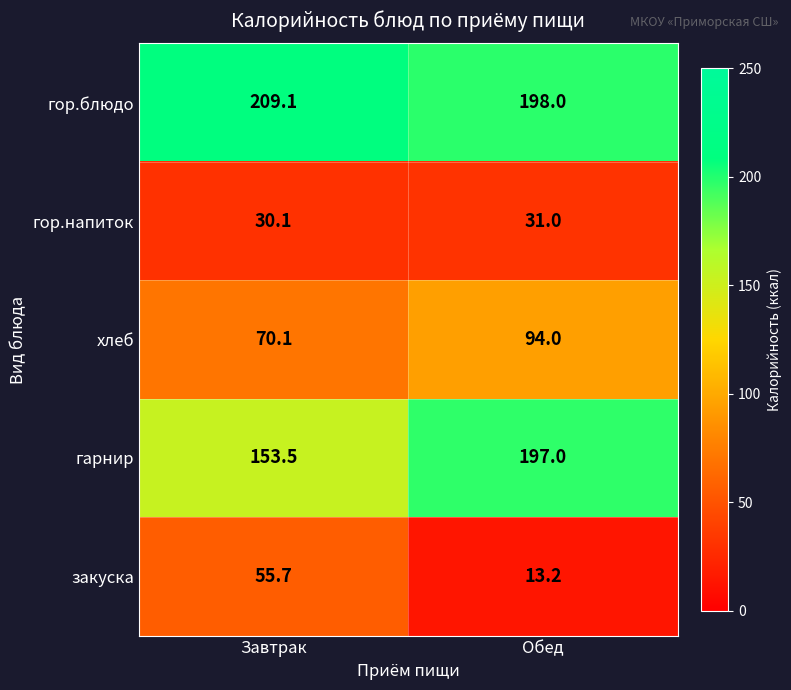

What is the average value of the закуска series?

34.5